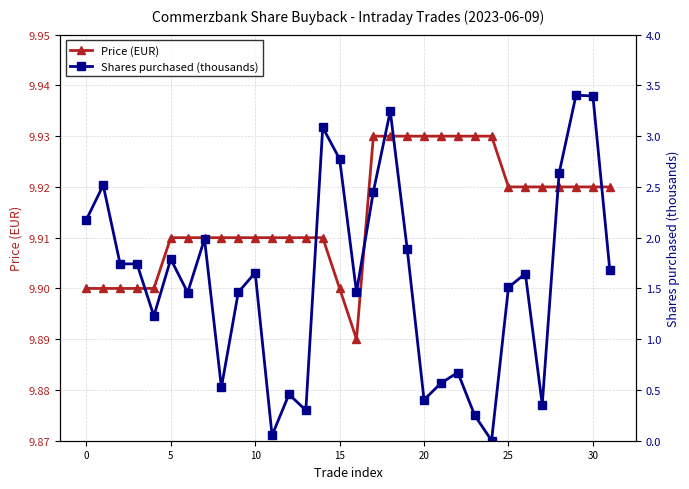

Count the Price (EUR) values in the range 9 to 10.

32